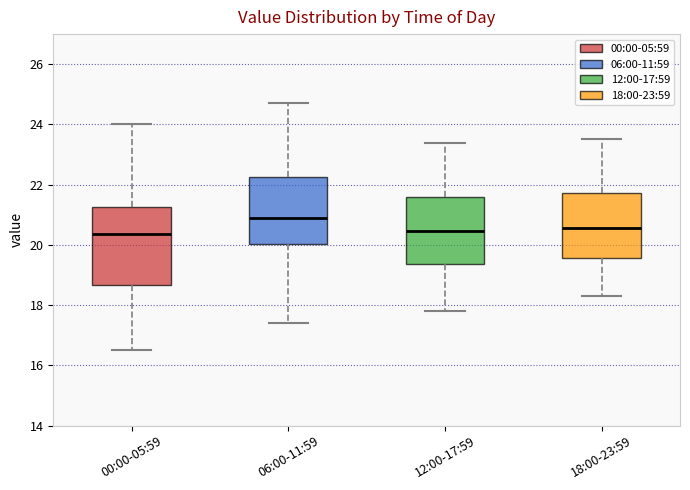

Where does the median line of the box for 18:00-23:59 sit on the y-axis? The values are not printed on the chart, so give them approximately, as read against the axis.

20.6